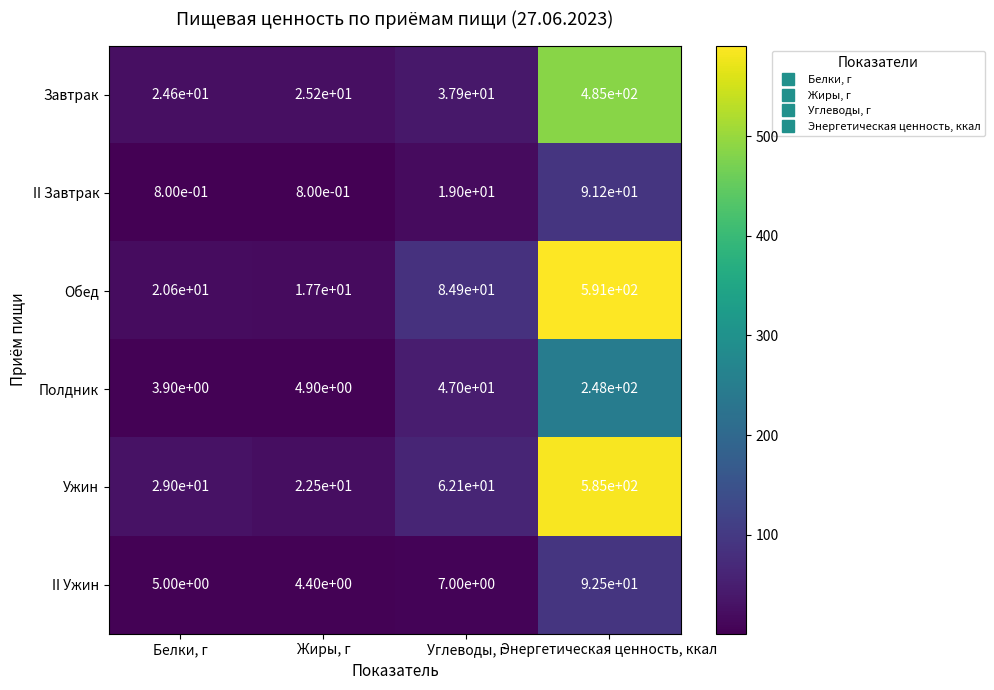

What is the difference between the maximum and minimum values in the Ужин series?

562.5